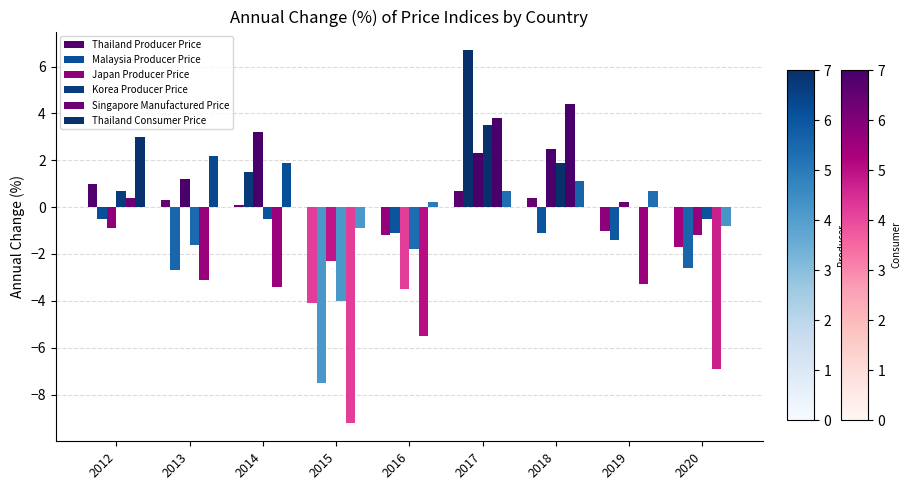

Does the chart contain stacked bars?

No